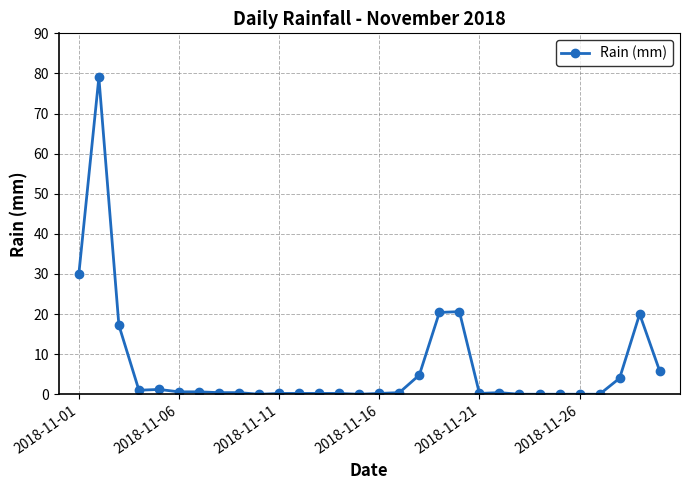

What is the difference between the maximum and minimum values?

79.0